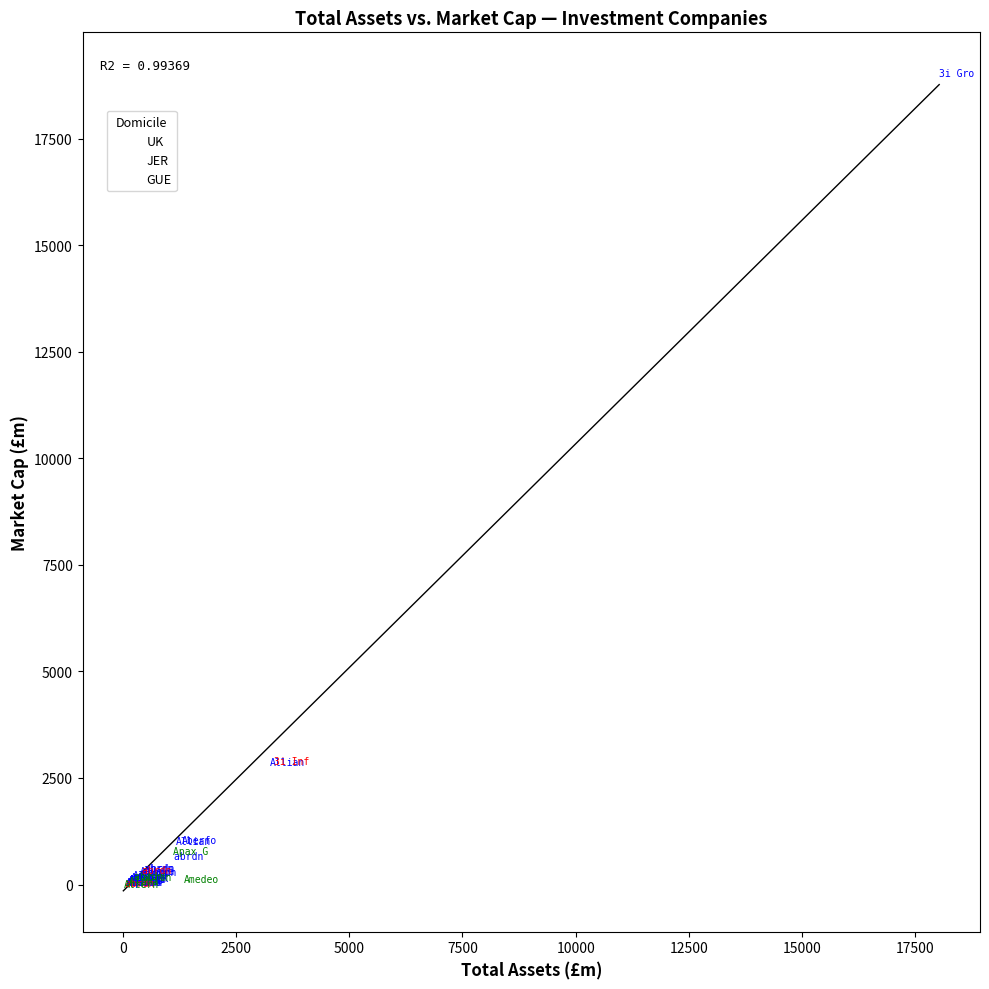

What are all the series names shown in the legend?

UK, JER, GUE